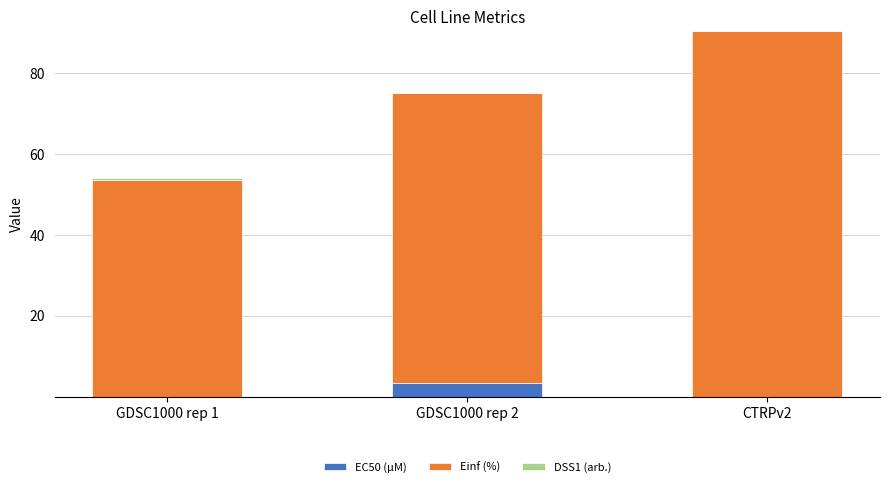

At which category is the sum across all series the highest?

CTRPv2